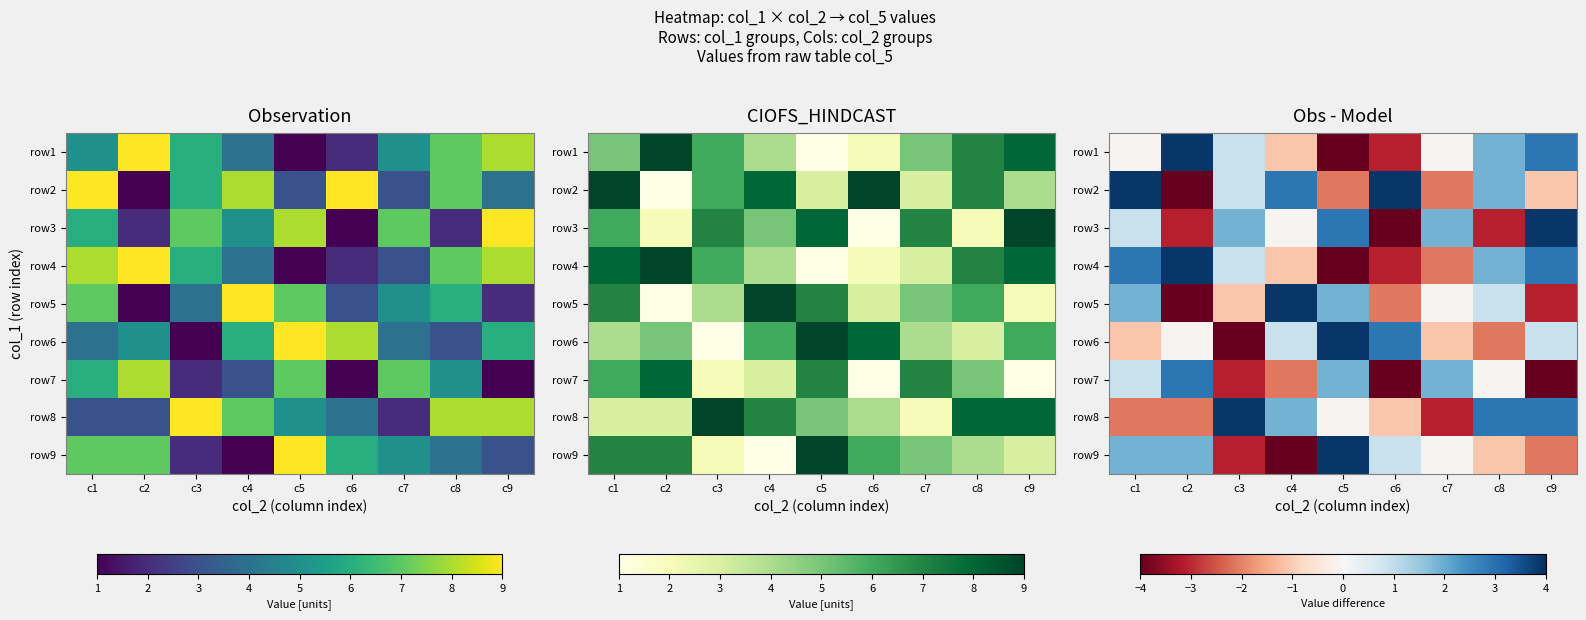

What is the average value of the row4 series?

0.2